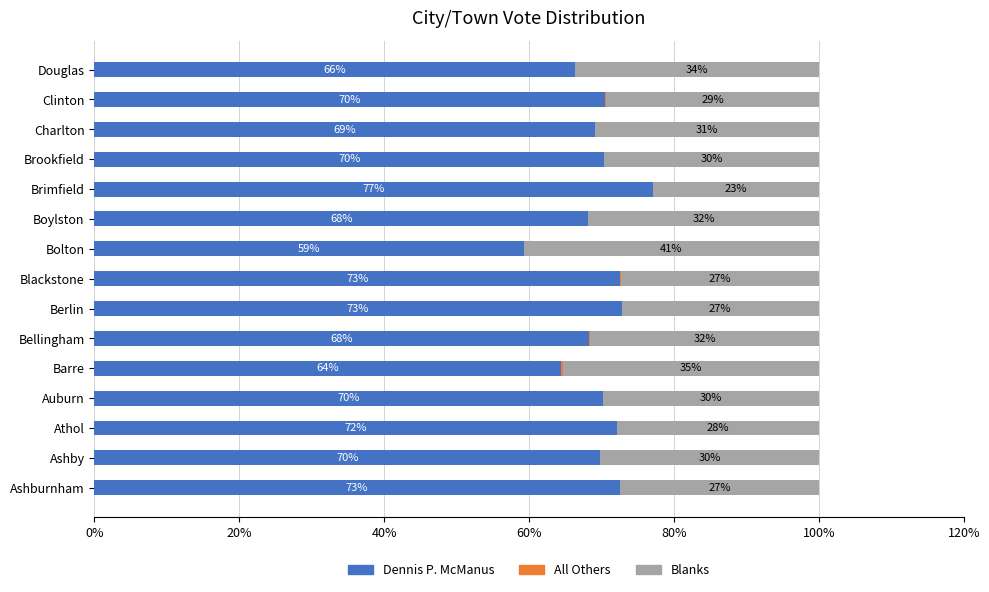

Is it true that Dennis P. McManus equals 35.0 at Blackstone?

False